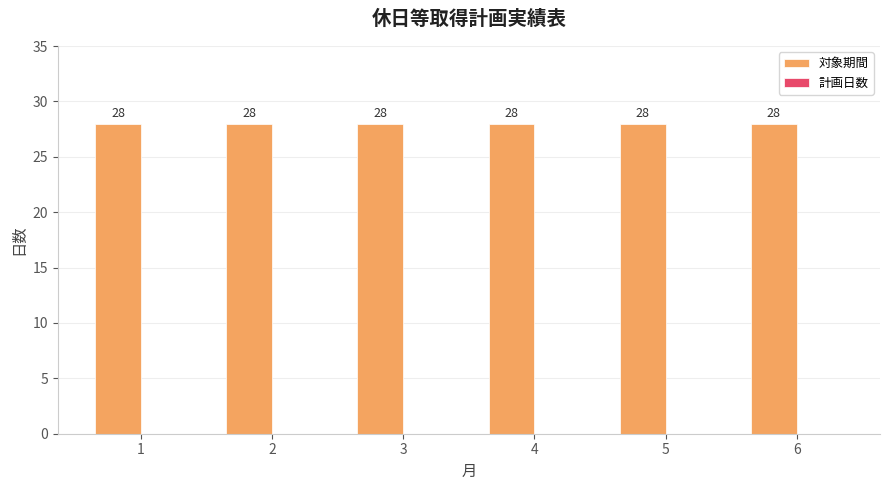

Between 5 and 4, which is larger?

5